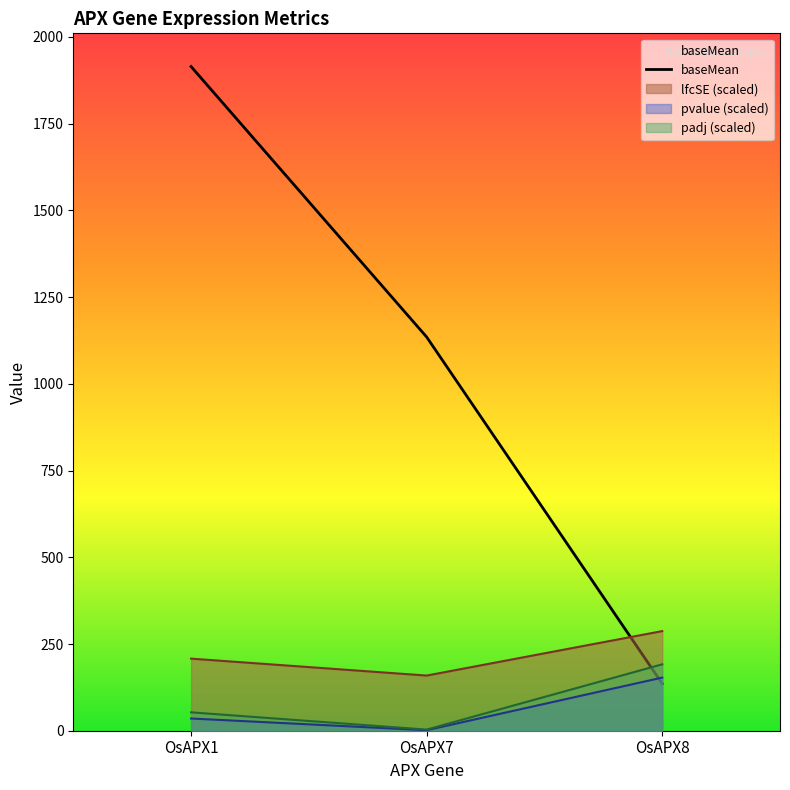

Which label corresponds to the smallest value in the chart?

OsAPX8